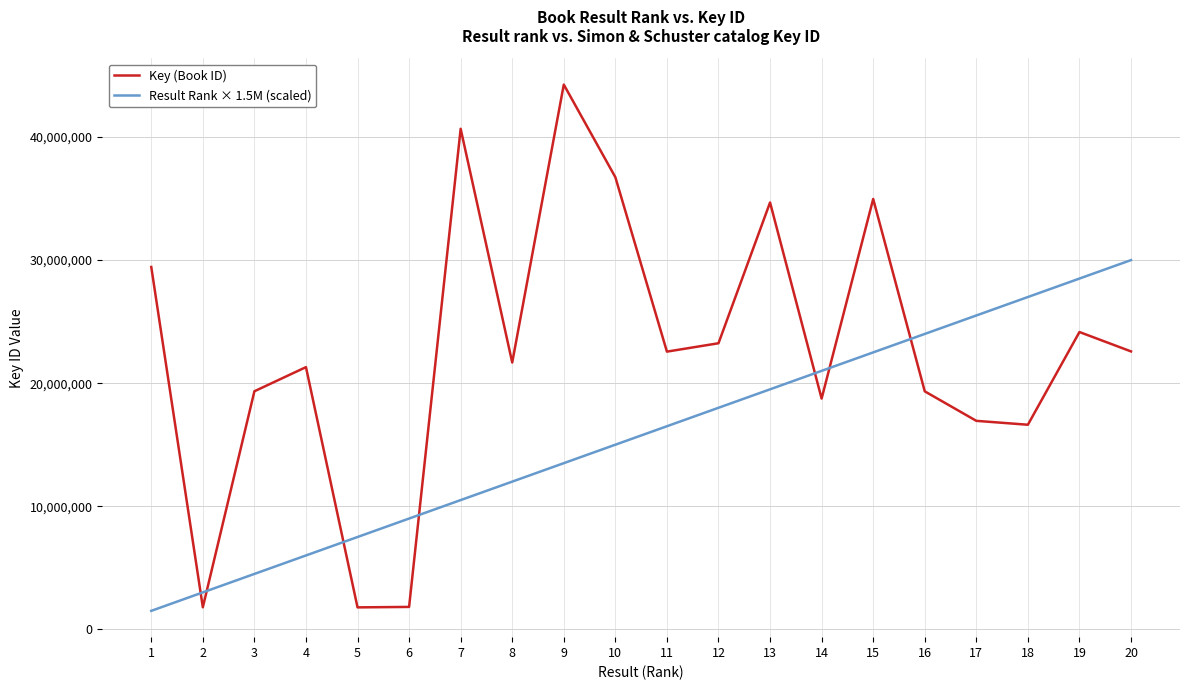

How many times do Result Rank × 1.5M (scaled) and Key (Book ID) cross each other?

7